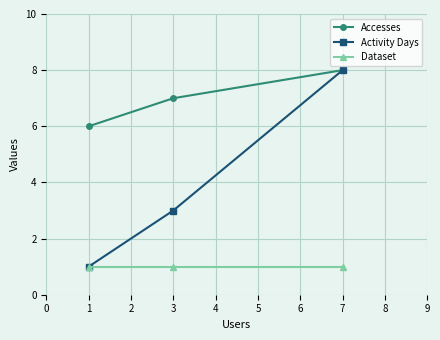

The Dataset series shows 1 at 1. True or false?

True